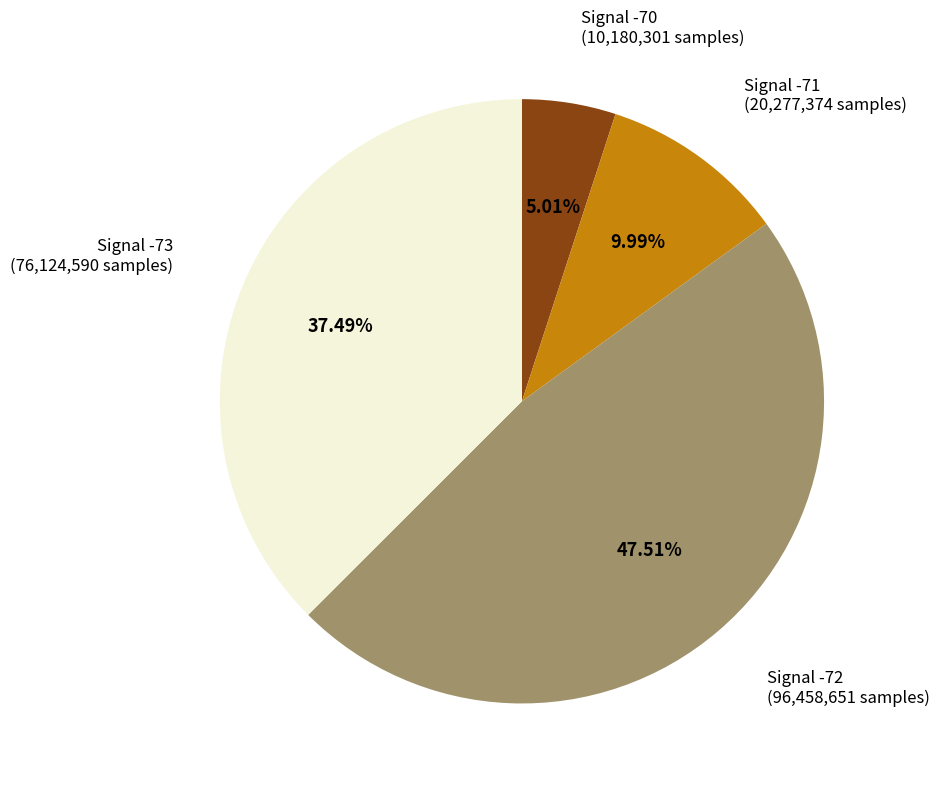

Is there any slice that represents more than half of the pie?

No